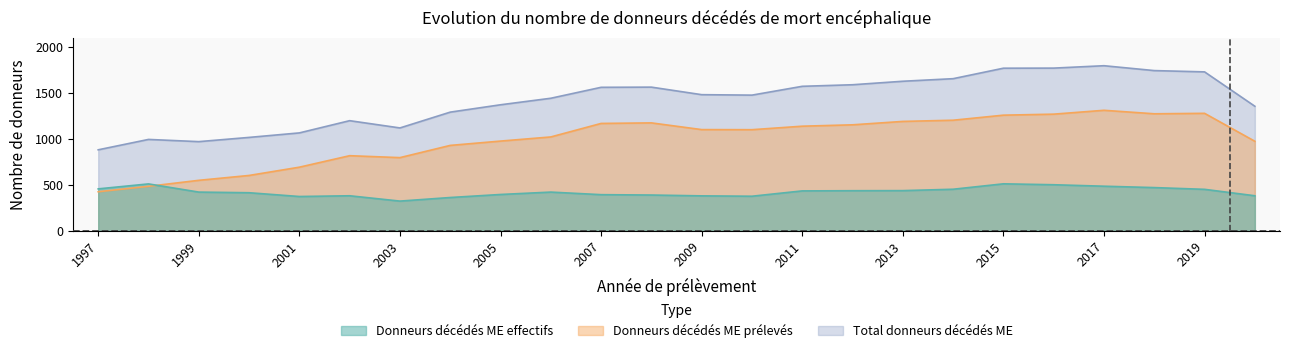

At which category does the chart reach its minimum across all series?

2003